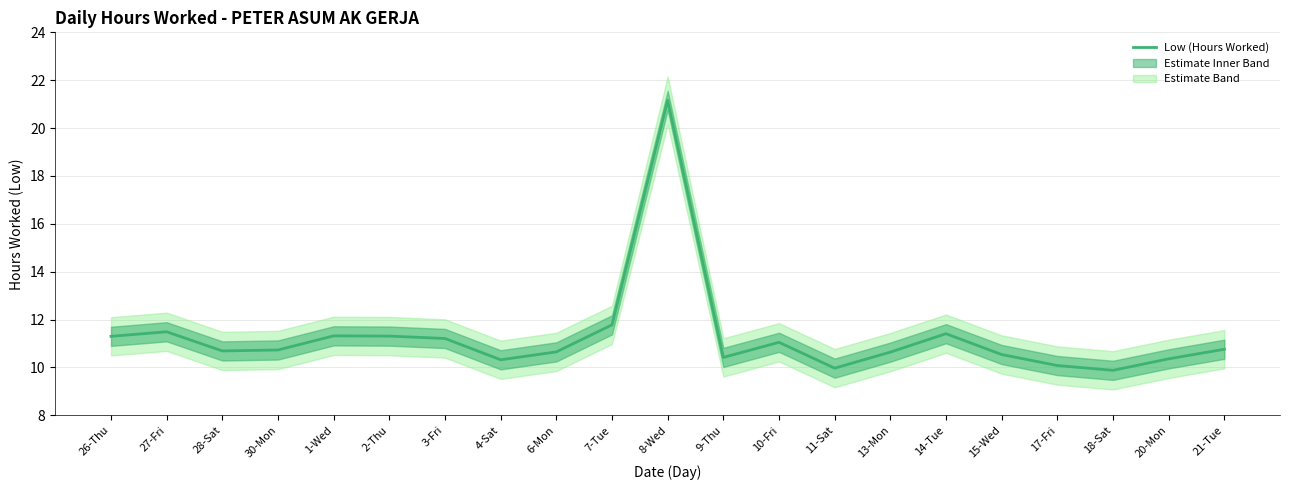

Reading left to right, transcribe all the data shown in this chart.

26-Thu=11.3	27-Fri=11.5	28-Sat=10.7	30-Mon=10.7	1-Wed=11.3	2-Thu=11.3	3-Fri=11.2	4-Sat=10.3	6-Mon=10.7	7-Tue=11.8	8-Wed=21.2	9-Thu=10.4	10-Fri=11.1	11-Sat=10.0	13-Mon=10.6	14-Tue=11.4	15-Wed=10.5	17-Fri=10.1	18-Sat=9.9	20-Mon=10.4	21-Tue=10.8